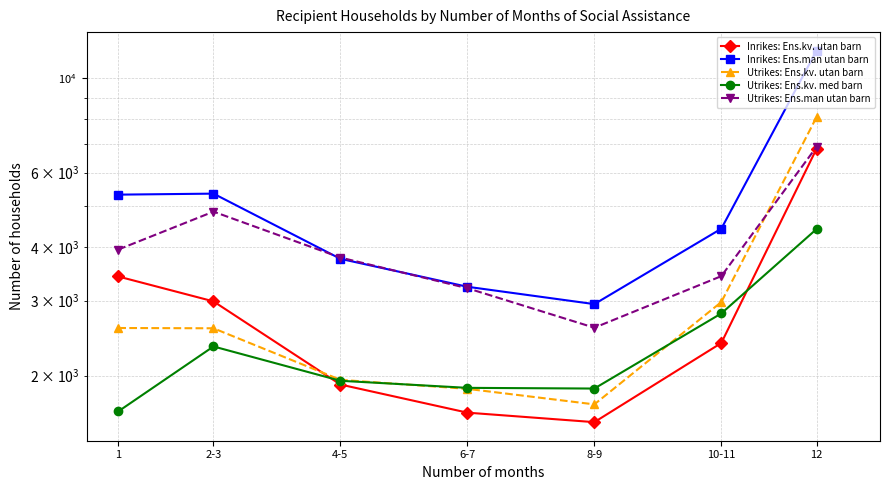

What is the minimum value for Inrikes: Ens.kv. utan barn?

1554